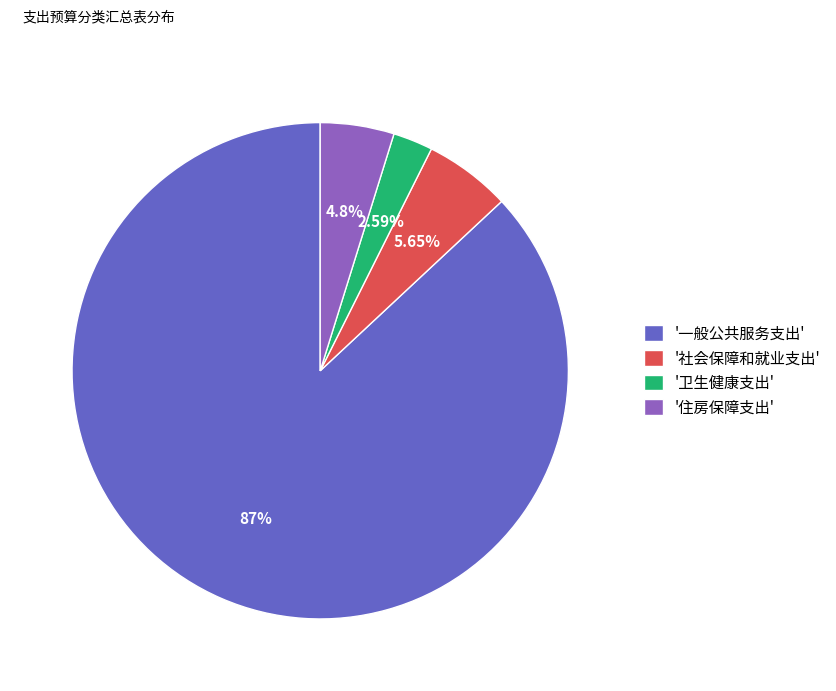

Which category has the smallest portion of the pie?

'卫生健康支出'